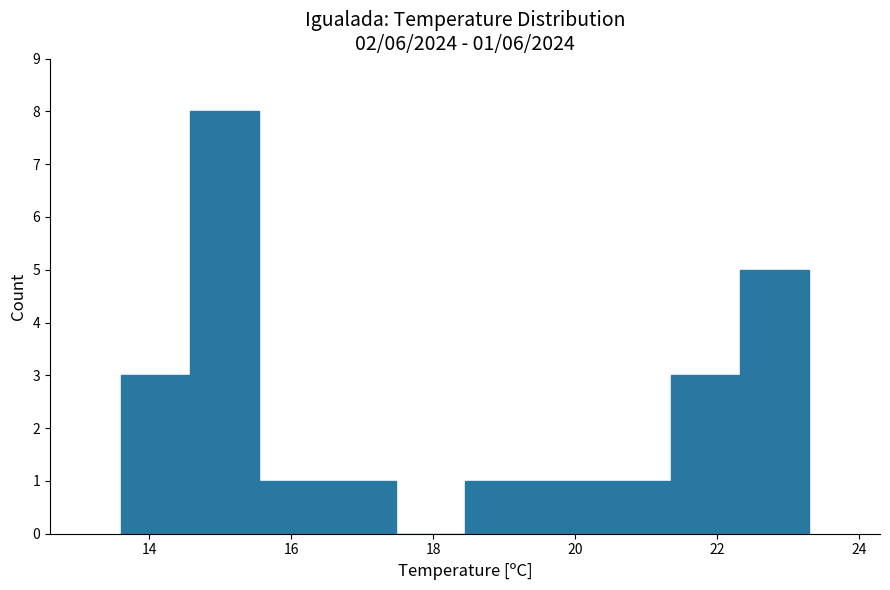

Which range on the x-axis has the tallest bar?

14.6 to 15.6